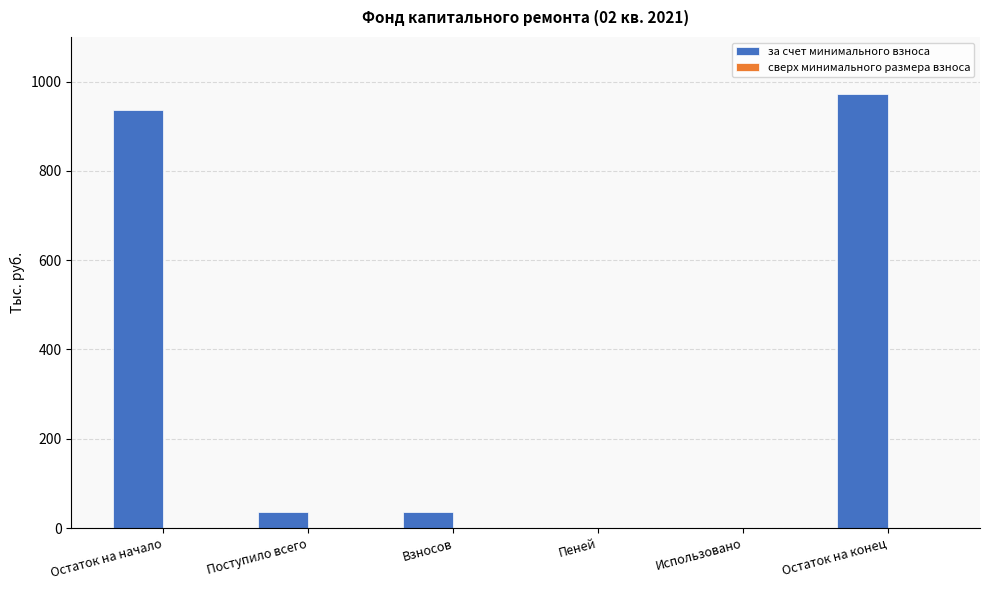

What is the maximum value shown in the chart?

971.9